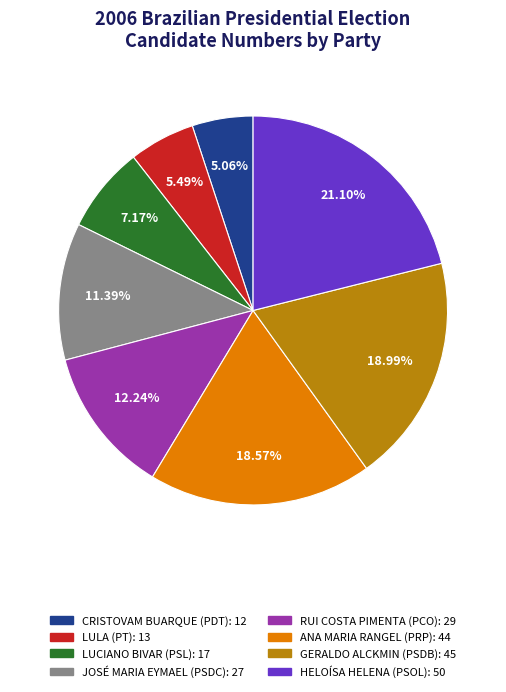

What percentage is the LULA slice, to the nearest percent?

5%